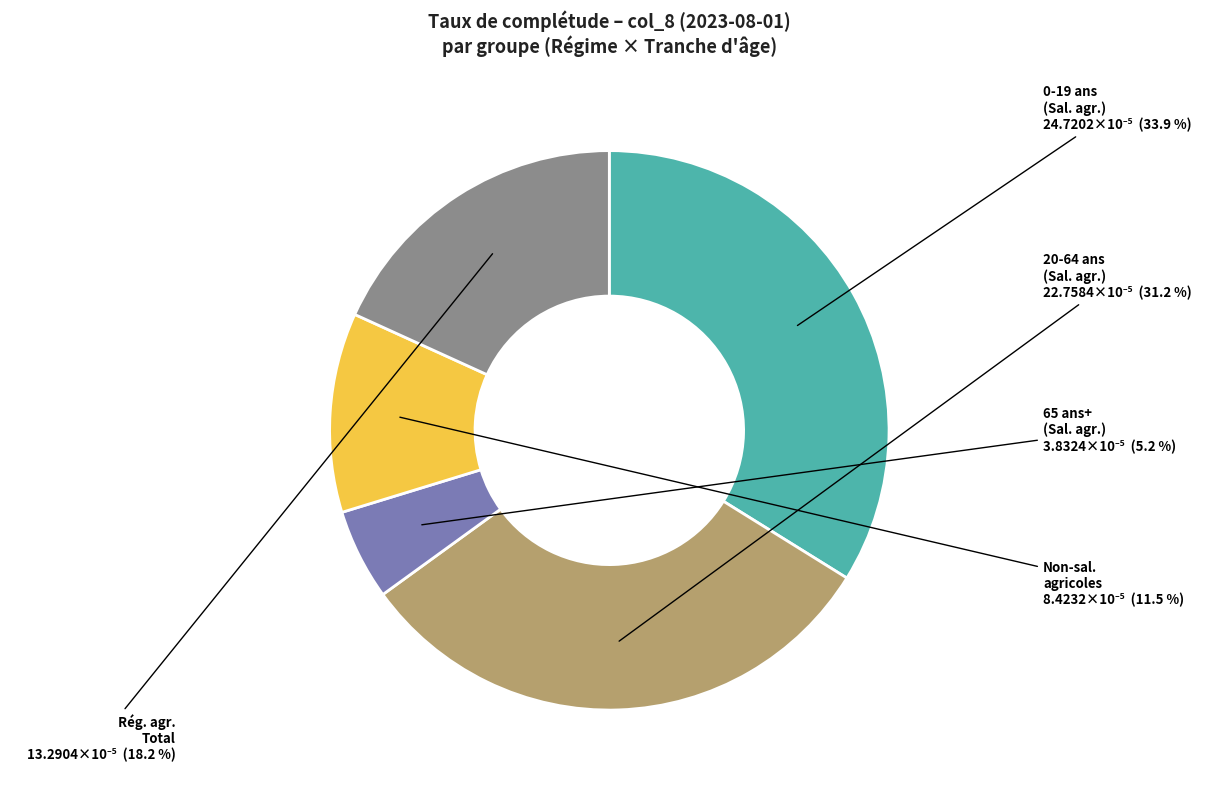

To the nearest percent, what is the average slice percentage?

20%